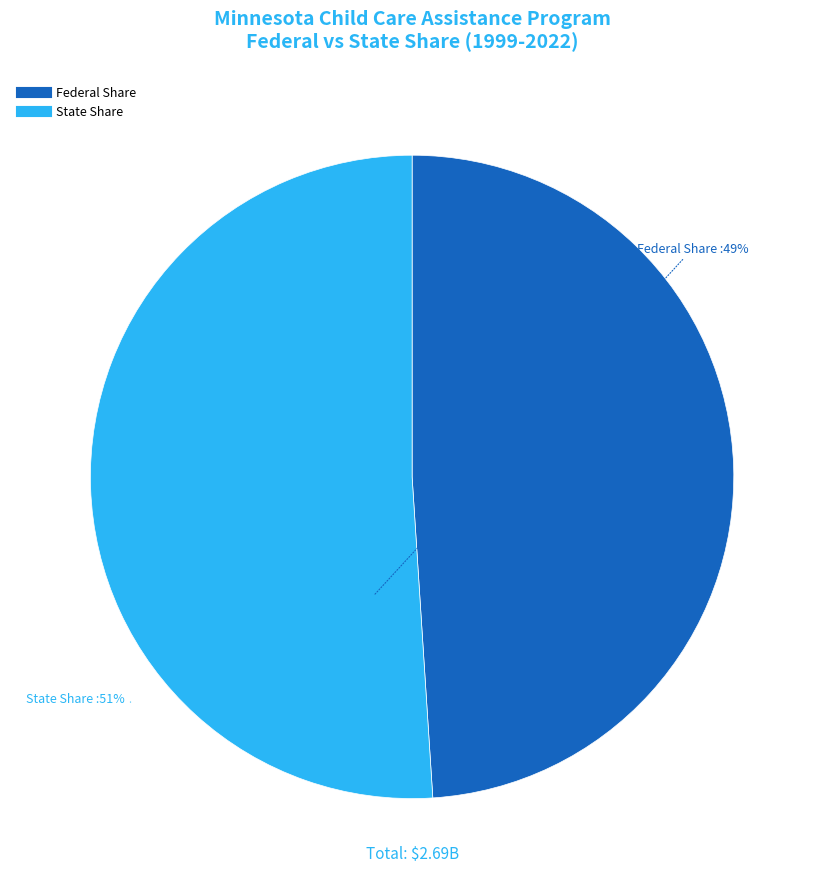

How many slices are in this pie chart?

2